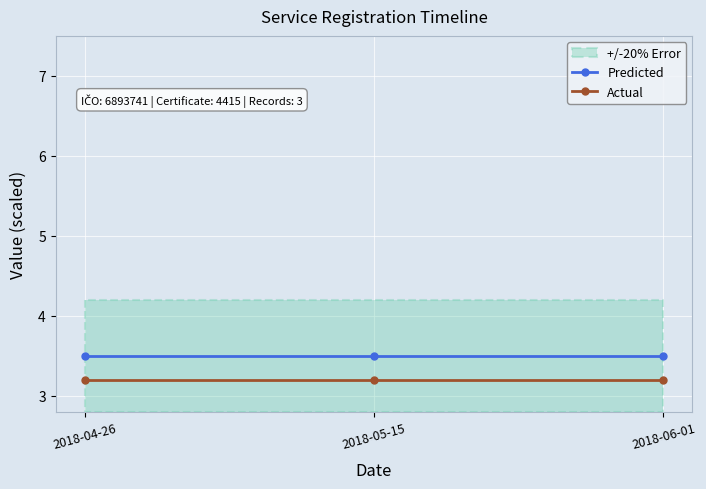

At 2018-04-26, list the series in order from smallest to largest.

Actual, Predicted